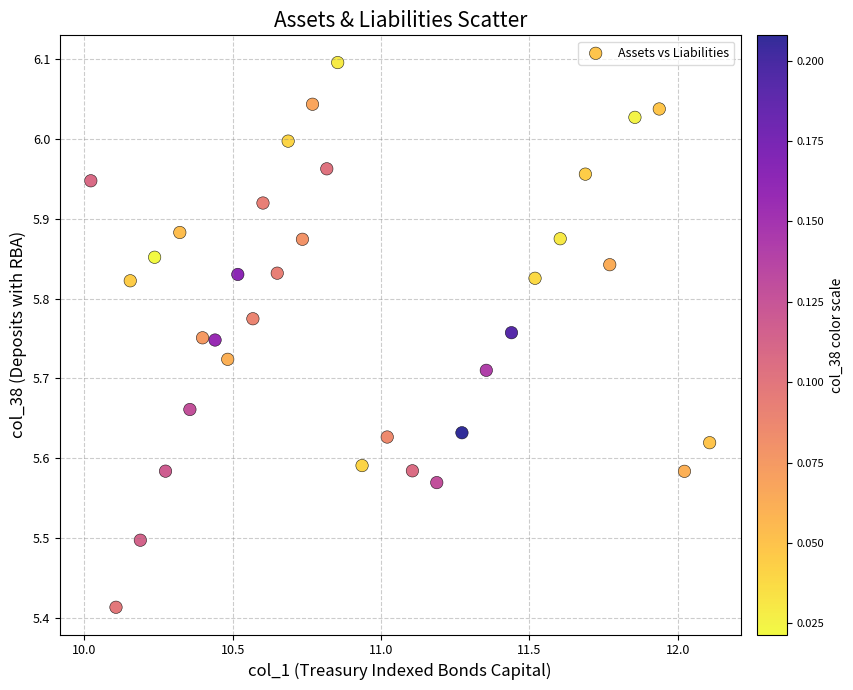

What is the range of Y values (max minus min)?

0.7